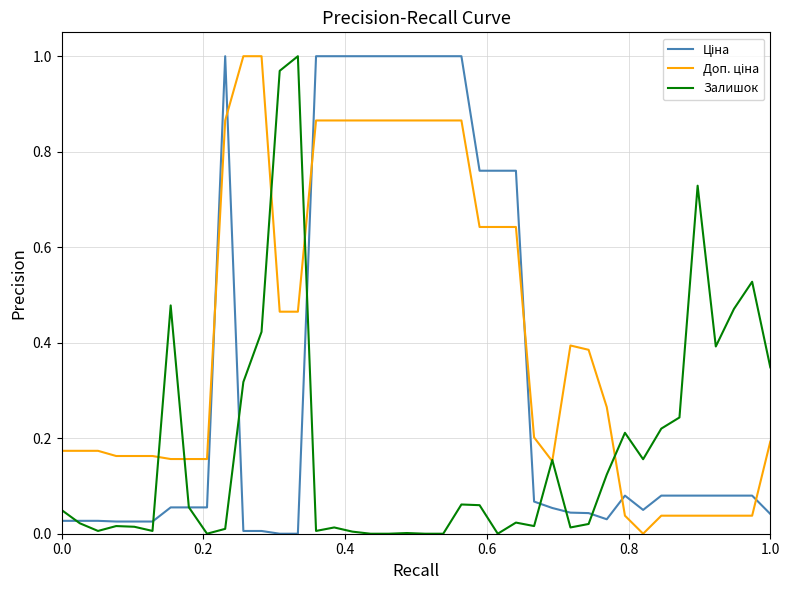

Does the chart display data point markers on the line(s)?

No